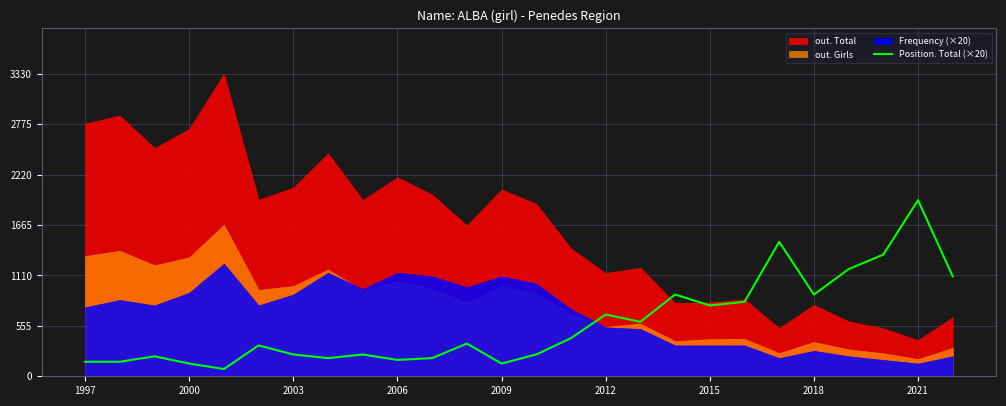

What is the lowest value of the Position. Total (×20) series?

80